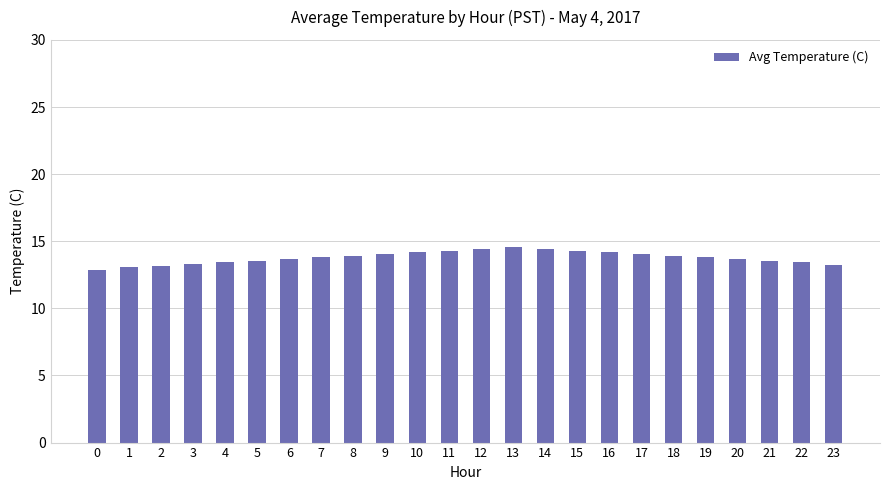

What is the value of the 23rd bar from the left?

13.4